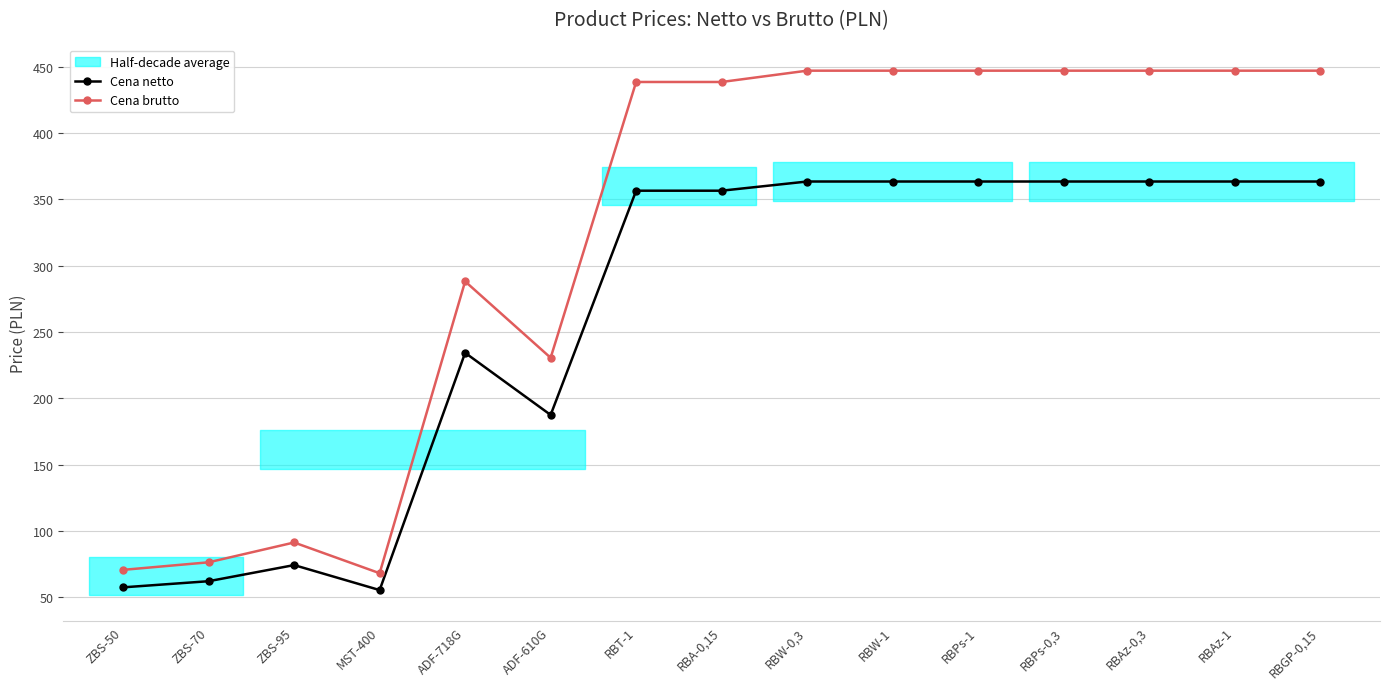

True or false: Cena brutto and Cena netto intersect in this chart.

False